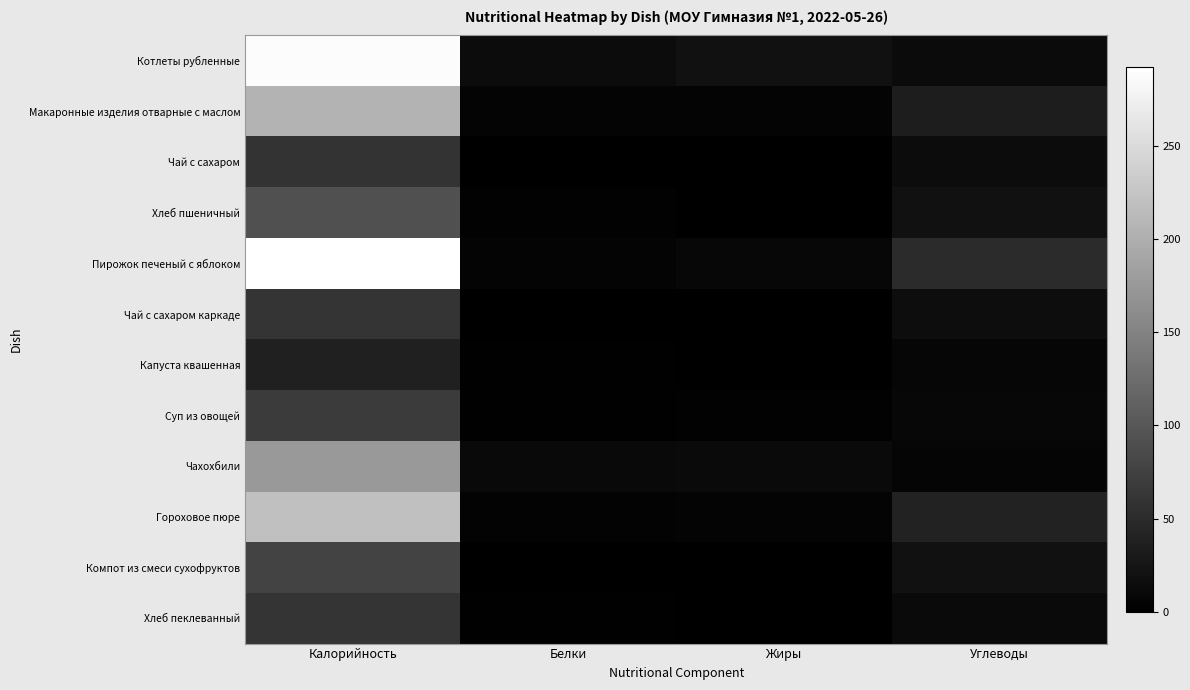

Reading left to right, list all the values displayed in this chart.

Котлеты рубленные: Калорийность=287.9	Белки=14.5	Жиры=19.8	Углеводы=13.2
Макаронные изделия отварные с маслом: Калорийность=206.4	Белки=5.5	Жиры=5.7	Углеводы=33.3
Чай с сахаром: Калорийность=59.3	Белки=0.1	Жиры=0.0	Углеводы=14.8
Хлеб пшеничный: Калорийность=91.9	Белки=3.0	Жиры=0.2	Углеводы=19.5
Пирожок печеный с яблоком: Калорийность=292.0	Белки=4.9	Жиры=8.1	Углеводы=49.2
Чай с сахаром каркаде: Калорийность=60.5	Белки=0.2	Жиры=0.0	Углеводы=15.0
Капуста квашенная: Калорийность=37.0	Белки=1.3	Жиры=0.4	Углеводы=7.7
Суп из овощей: Калорийность=68.3	Белки=1.5	Жиры=3.0	Углеводы=8.9
Чахохбили: Калорийность=174.9	Белки=10.8	Жиры=11.9	Углеводы=6.0
Гороховое пюре: Калорийность=219.3	Белки=3.8	Жиры=5.4	Углеводы=38.9
Компот из смеси сухофруктов: Калорийность=77.4	Белки=0.0	Жиры=0.0	Углеводы=19.4
Хлеб пеклеванный: Калорийность=59.4	Белки=1.9	Жиры=0.3	Углеводы=12.3